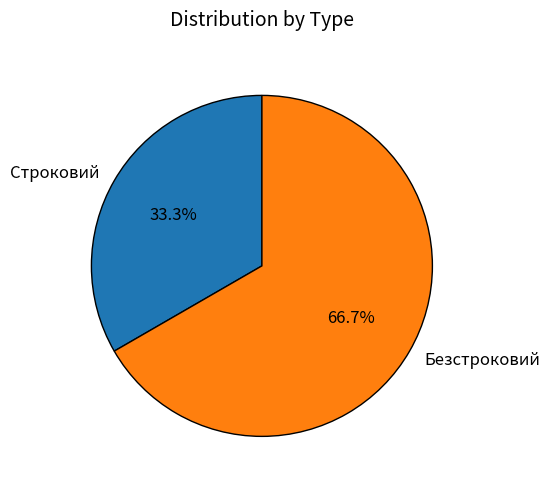

What percentage do Безстроковий and Строковий together represent?

100.0%